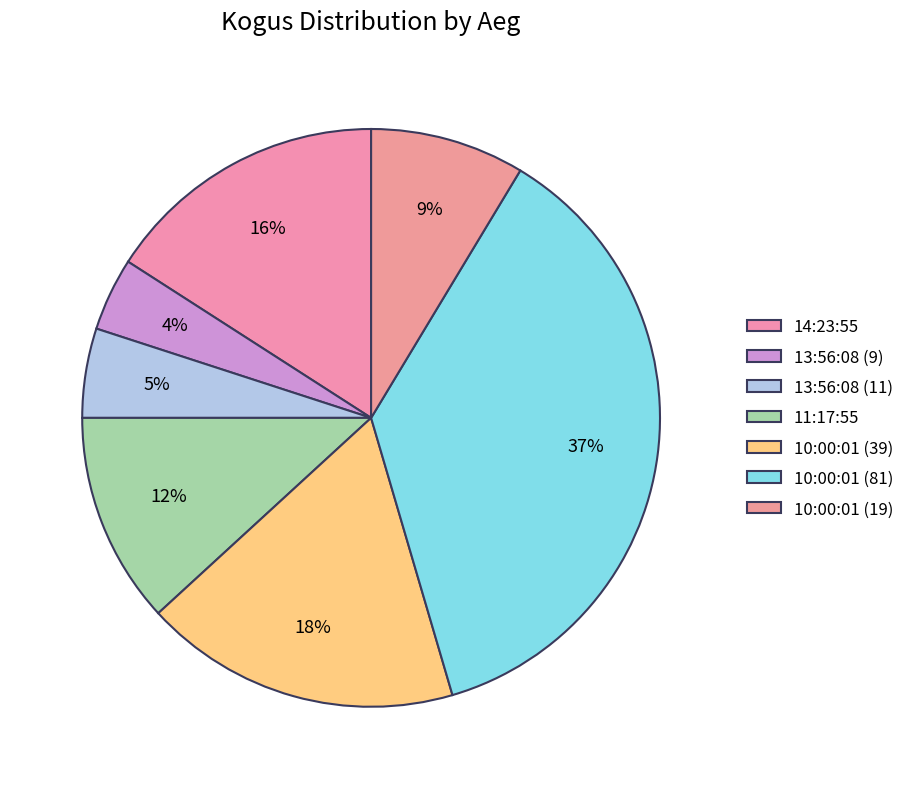

How many slices are in this pie chart?

7